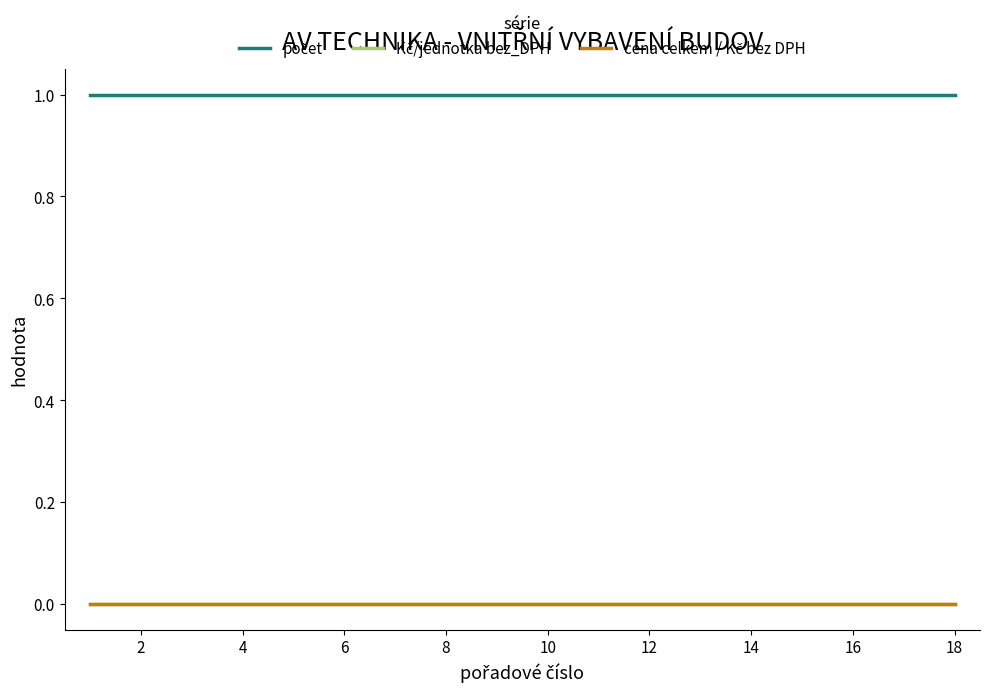

True or false: Kč/jednotka bez_DPH has more than 0 interior local peaks.

False